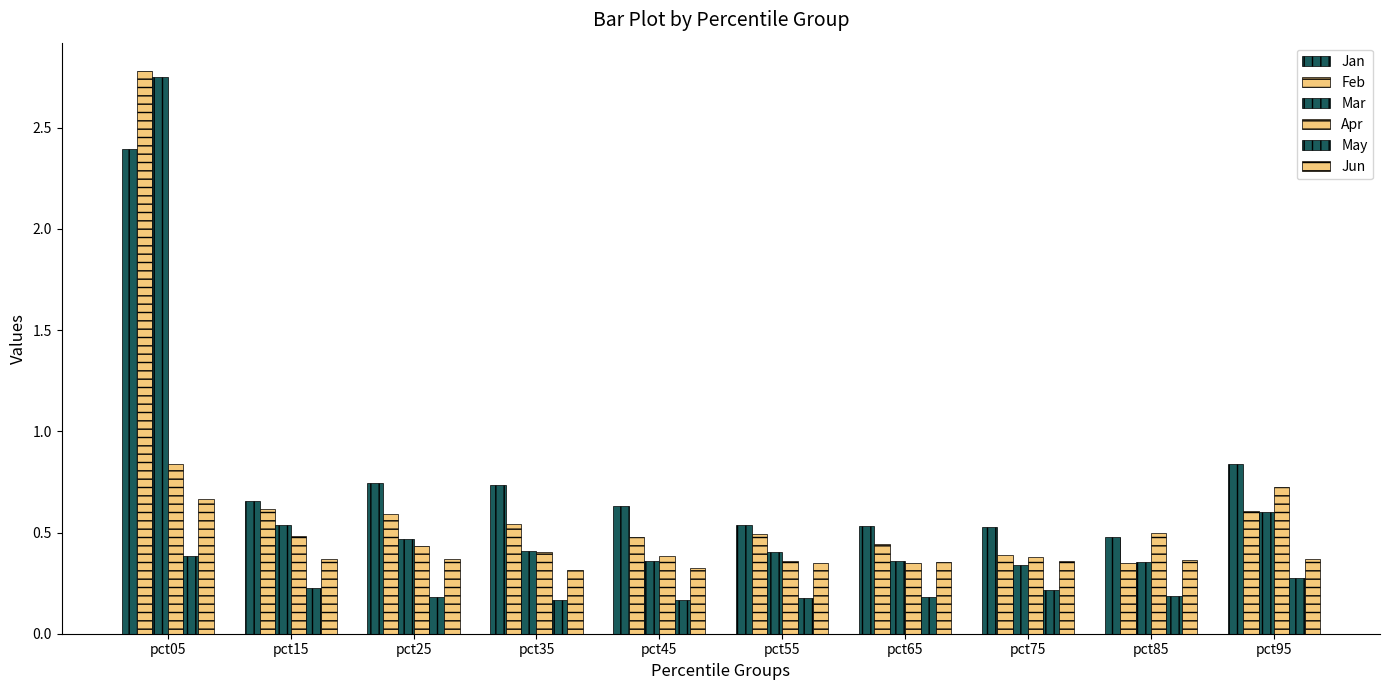

How many bars are there in each group?

6